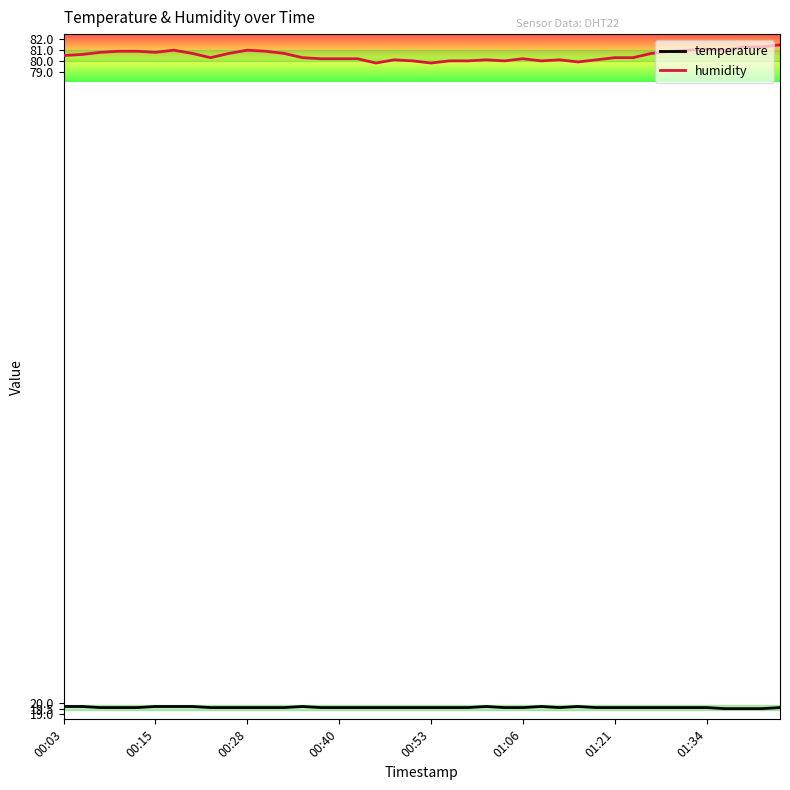

True or false: temperature and humidity cross at least once.

False